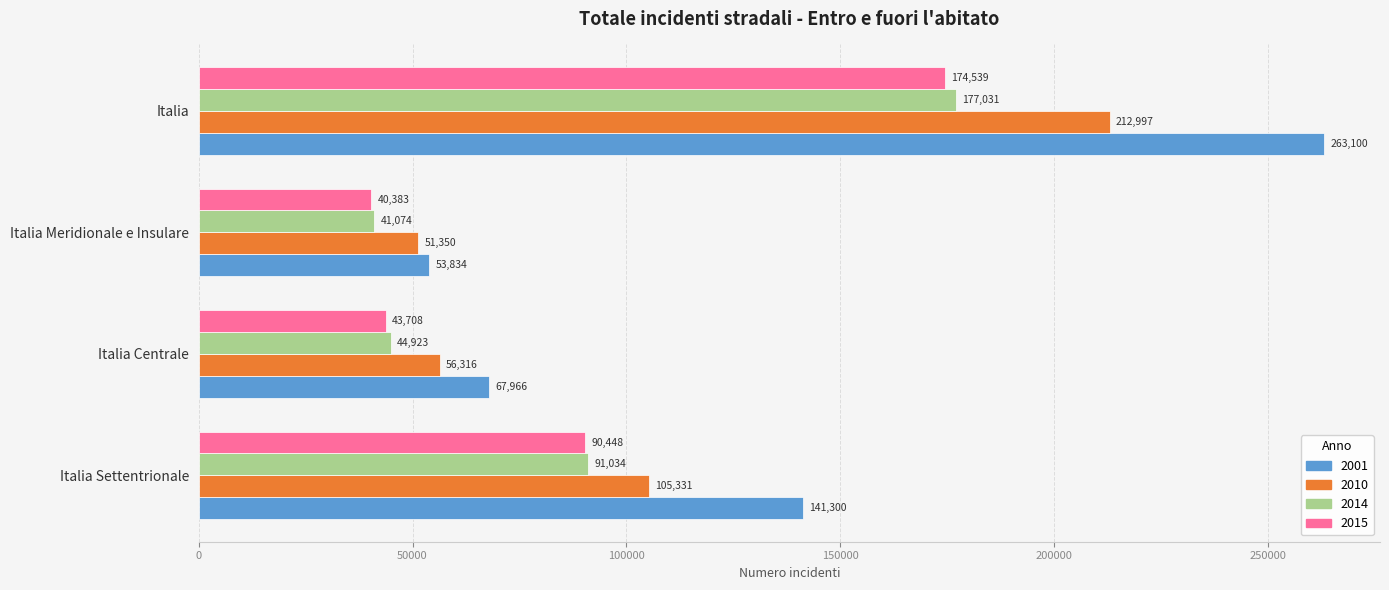

What are all the series names shown in the legend?

2001, 2010, 2014, 2015